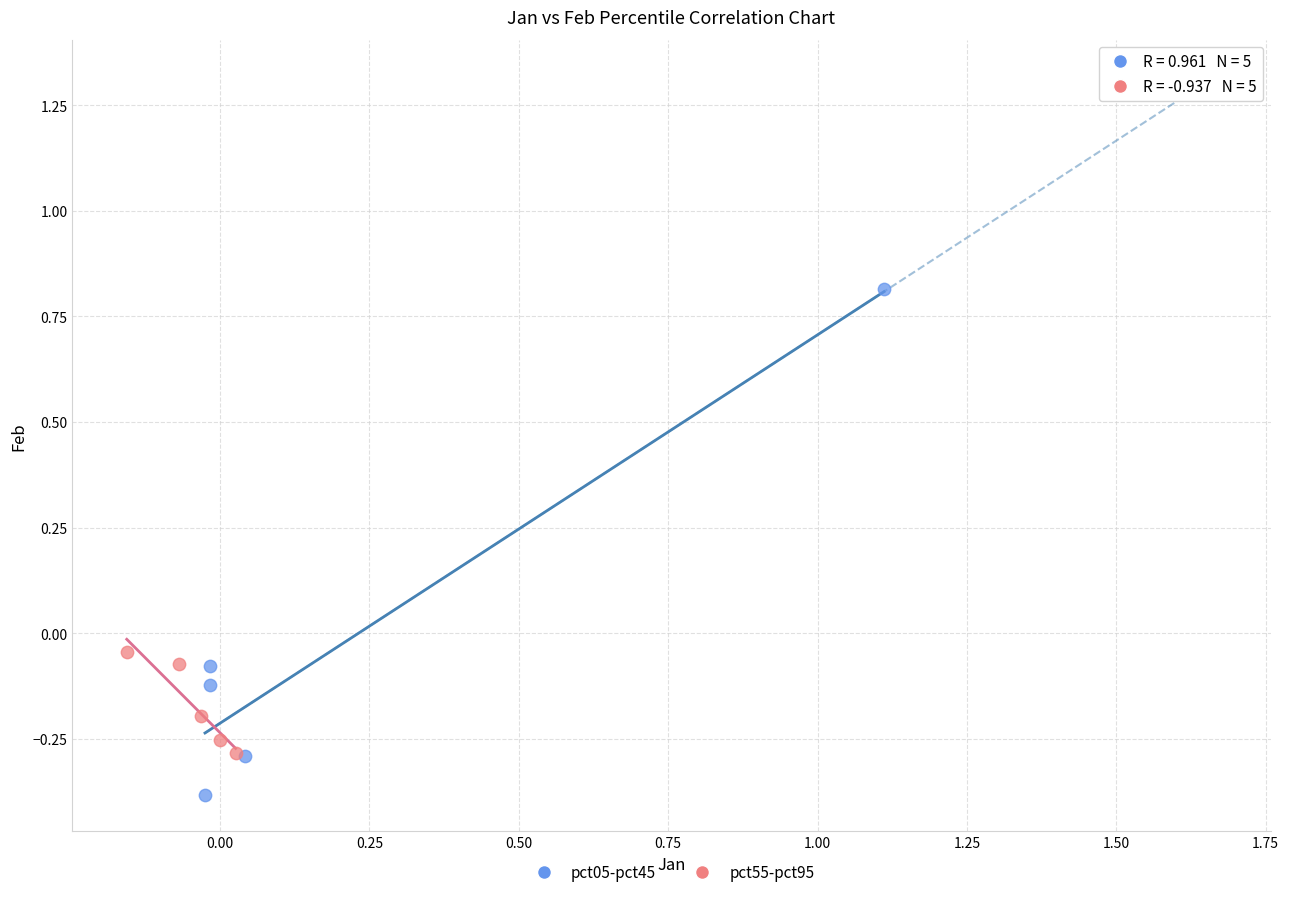

Which series reaches the minimum Y coordinate?

pct05-pct45